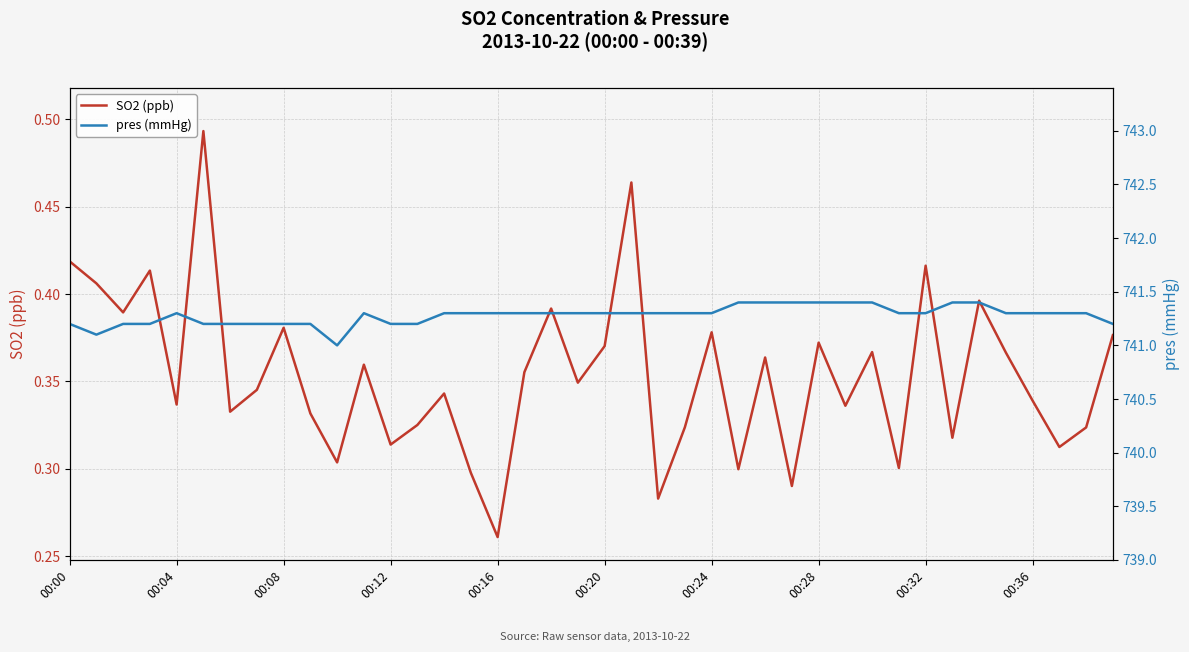

What is the spread (max minus min) of values at 25?

741.1